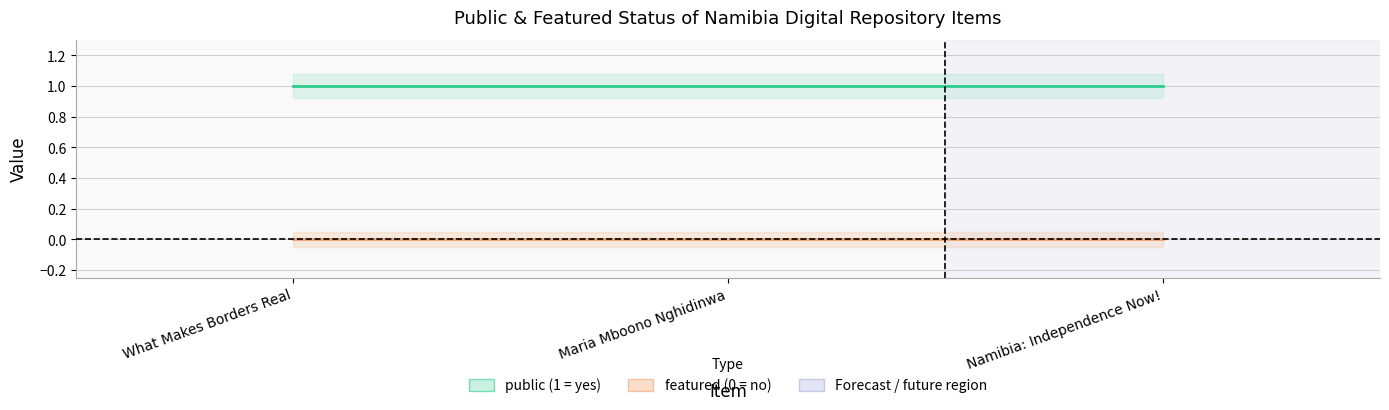

Reading left to right, list all the values displayed in this chart.

public: What Makes Borders Real=1	Maria Mboono Nghidinwa=1	Namibia: Independence Now!=1
featured: What Makes Borders Real=0	Maria Mboono Nghidinwa=0	Namibia: Independence Now!=0